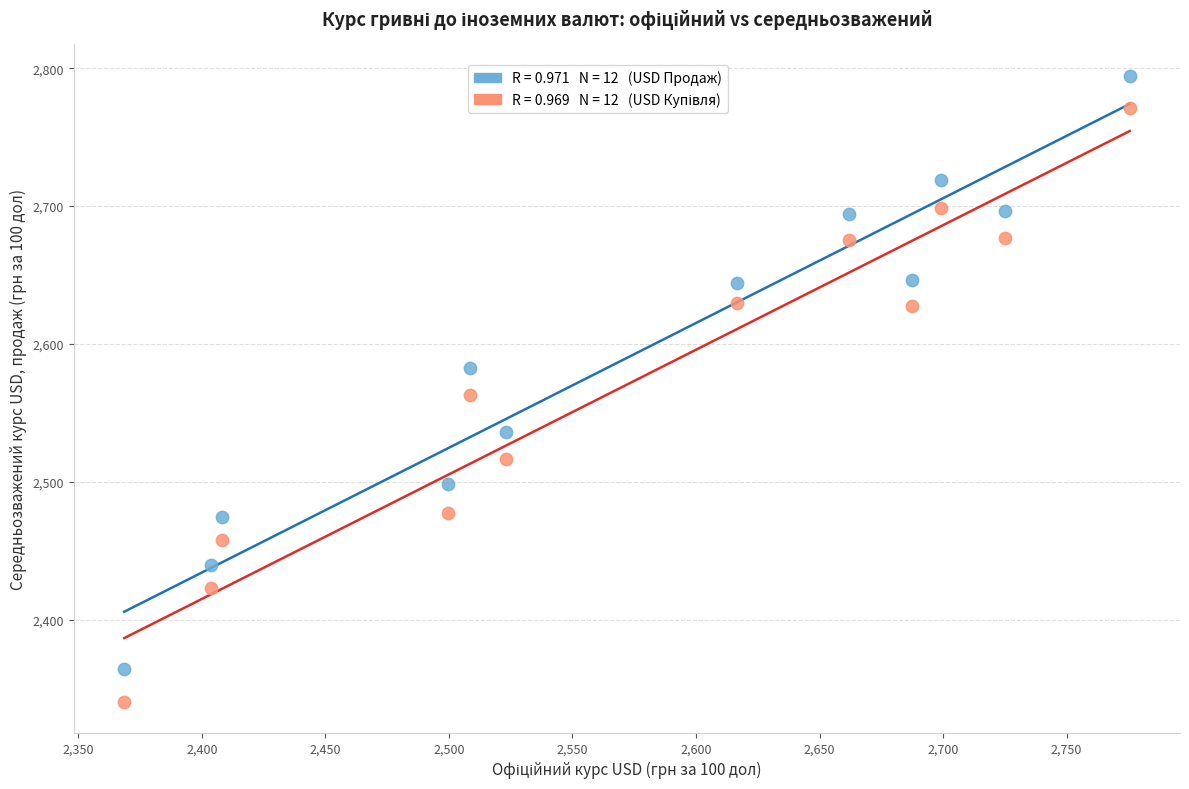

Across all data points, what is the range of Y values (max minus min)?

454.0